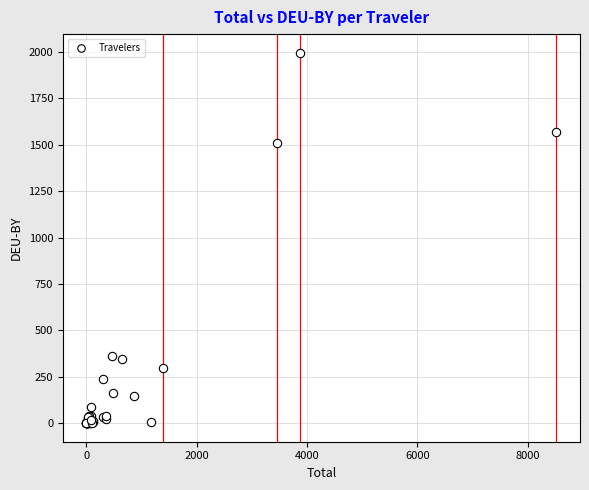

What Y value in the scatter plot is closest to 998?

1510.8